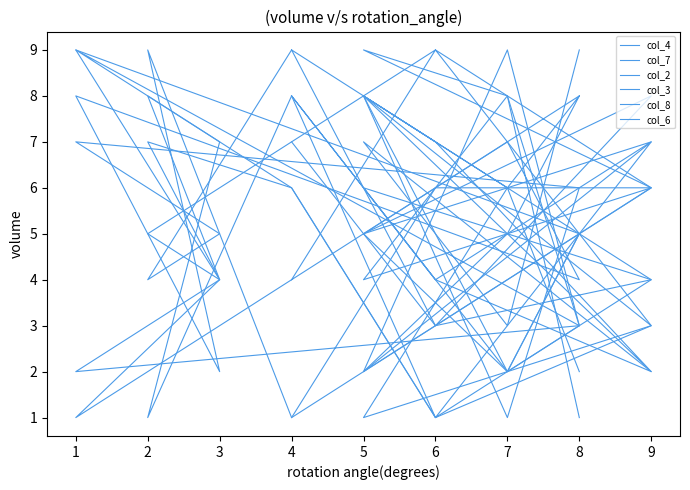

Where is the first local maximum for col_4?

9